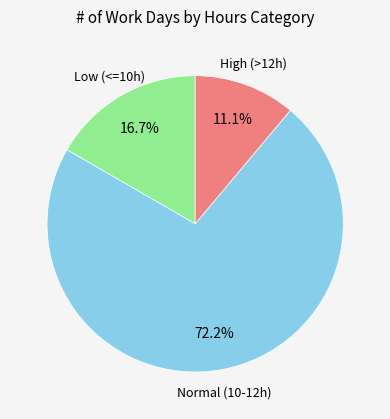

Count the number of slices in the pie.

3